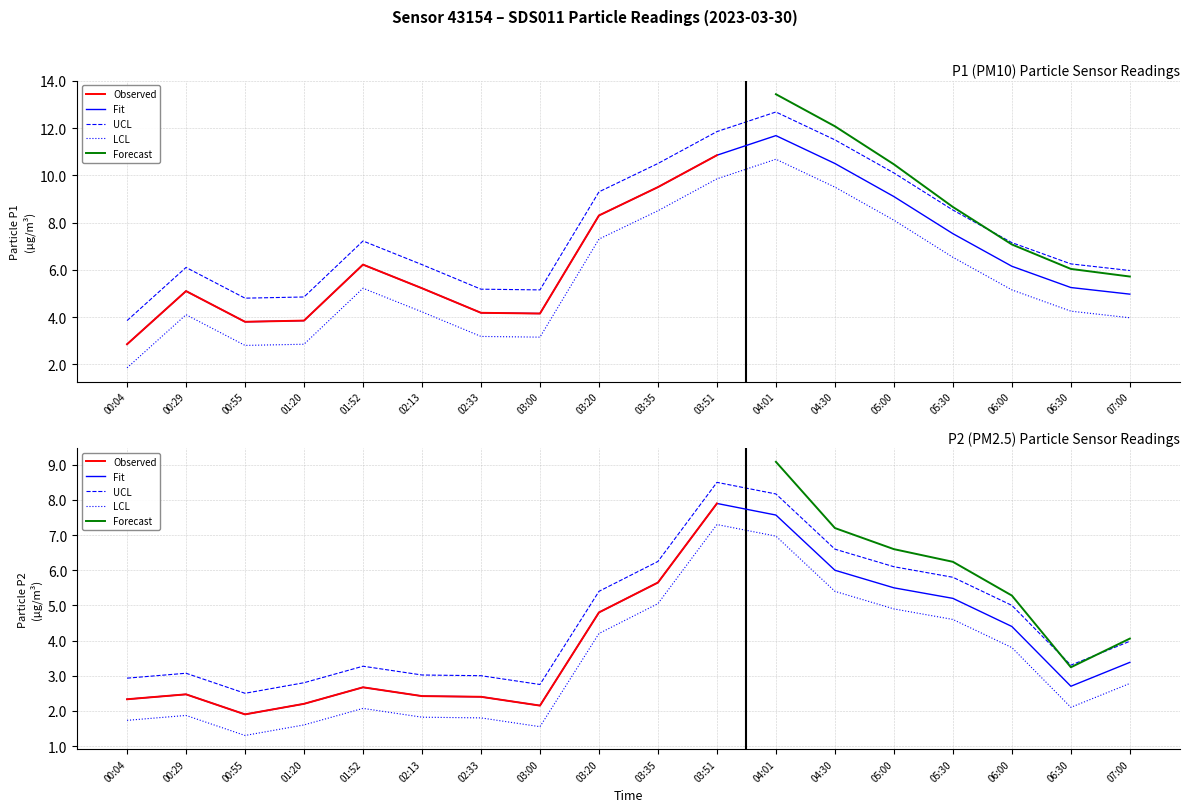

True or false: P2 has more than 2 interior local peaks.

True